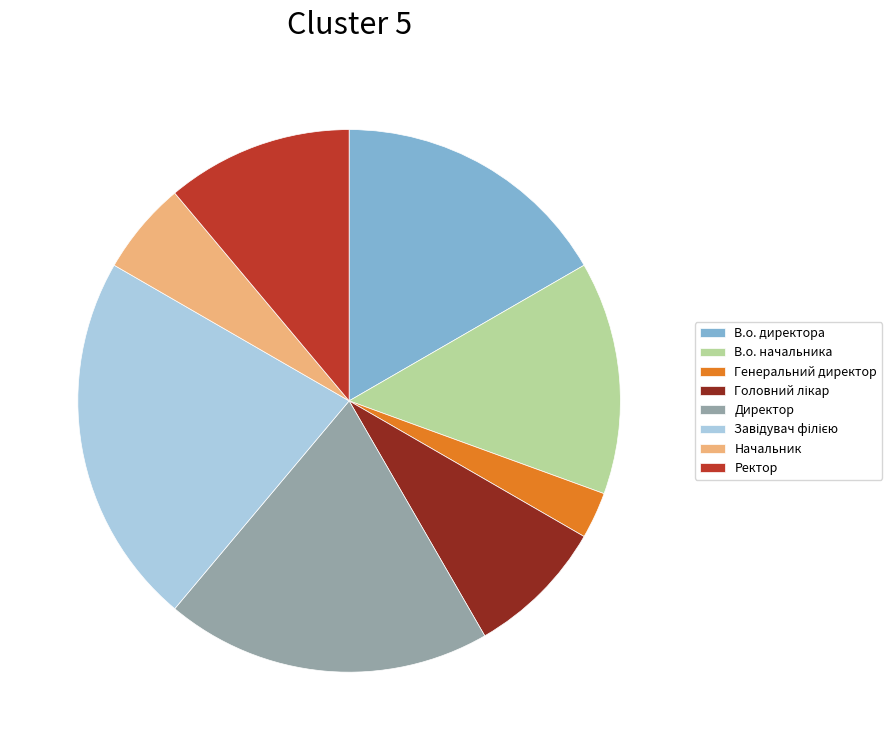

Combined, do В.о. начальника and В.о. директора account for over 50%?

No